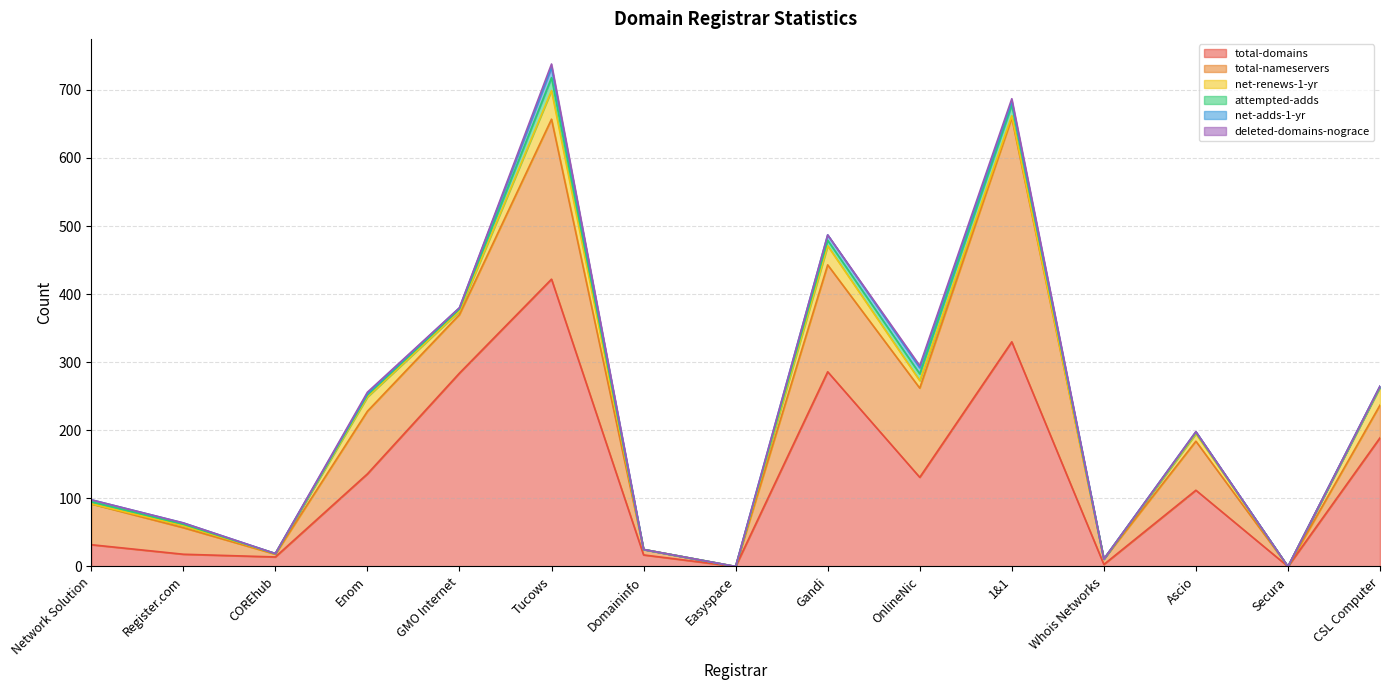

How many lines are shown in the chart?

6